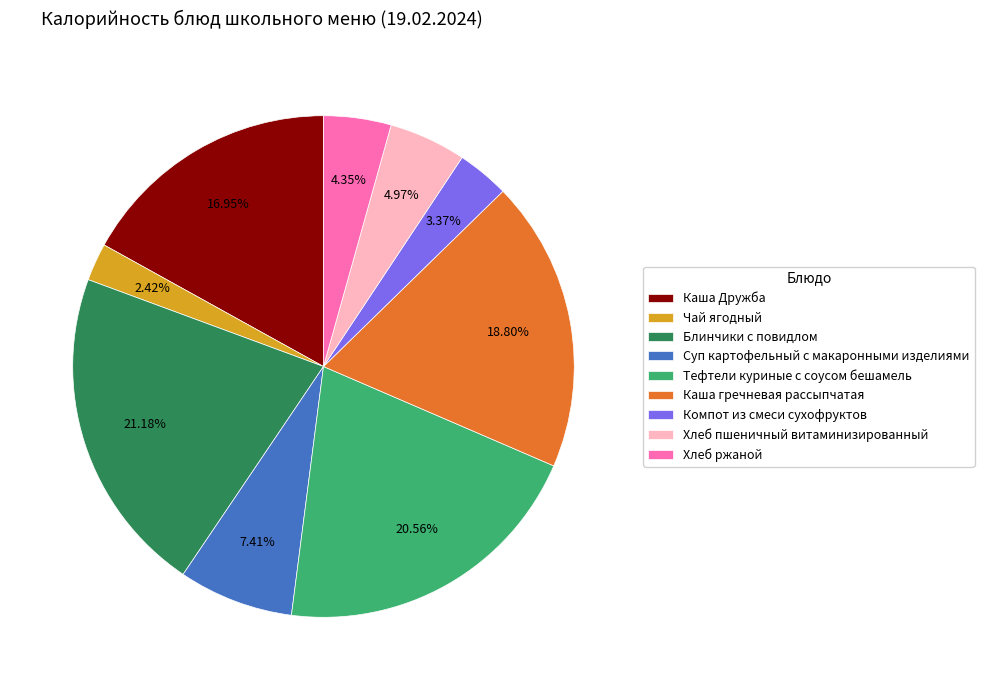

True or false: Каша гречневая рассыпчатая accounts for 19% of the total.

True